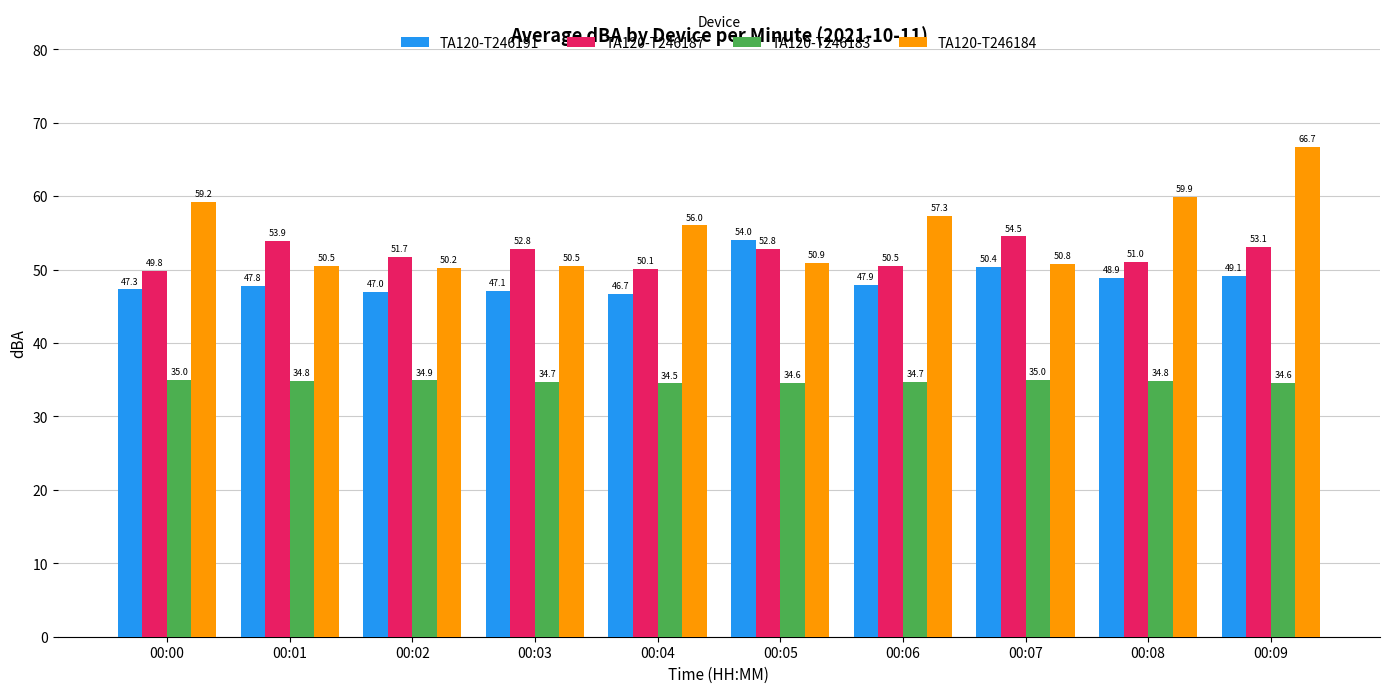

Reading right to left, transcribe all the data shown in this chart.

TA120-T246191: 49.1	48.9	50.4	47.9	54.0	46.7	47.1	47.0	47.8	47.3
TA120-T246187: 53.1	51.0	54.5	50.5	52.8	50.1	52.8	51.7	53.9	49.8
TA120-T246183: 34.6	34.8	35.0	34.7	34.6	34.5	34.7	34.9	34.8	35.0
TA120-T246184: 66.7	59.9	50.8	57.3	50.9	56.0	50.5	50.2	50.5	59.2